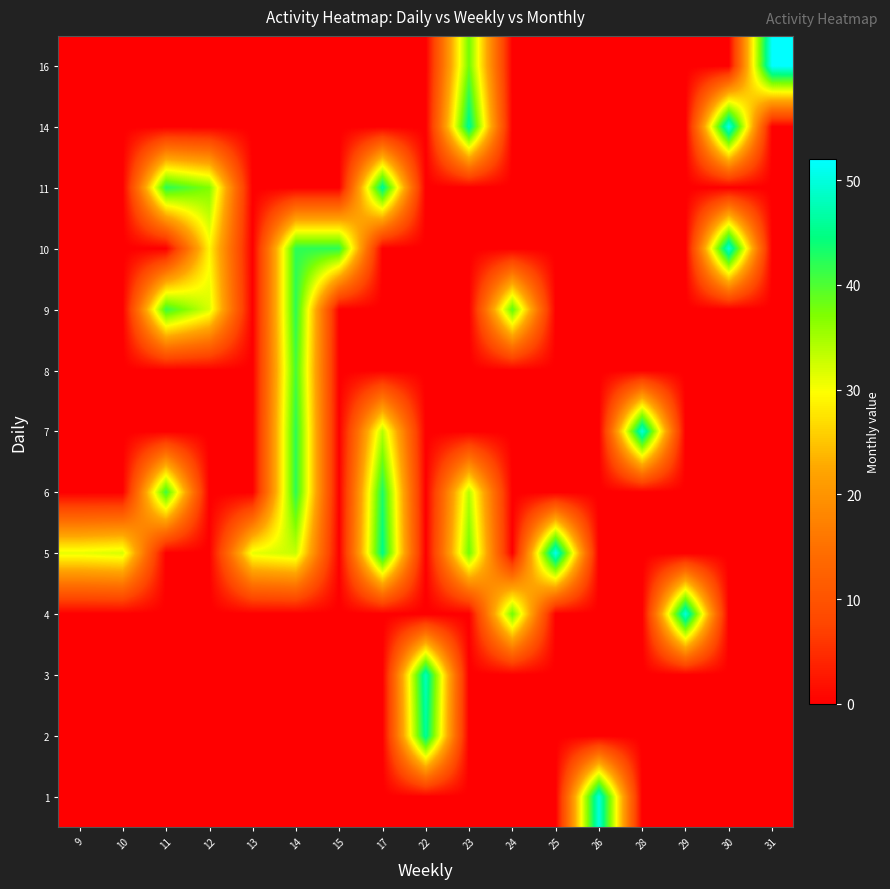

What is the total value across all series at 12?

98.0